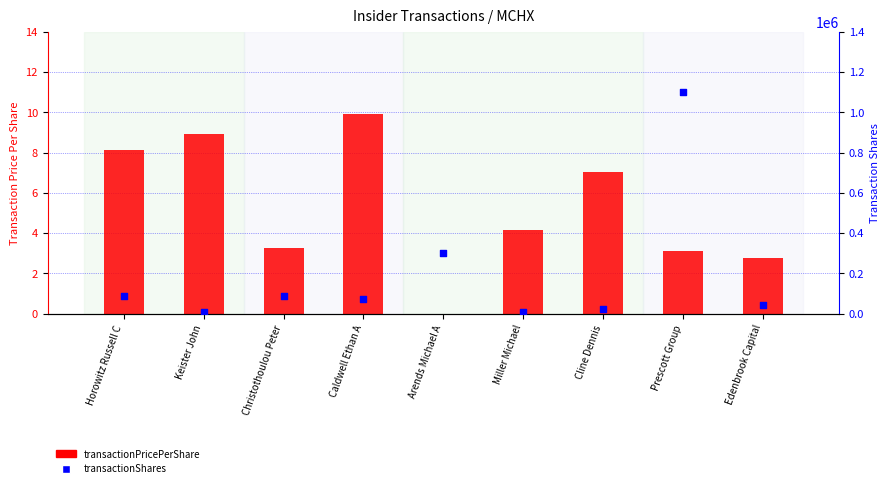

At how many categories does at least one series exceed 793415?

1